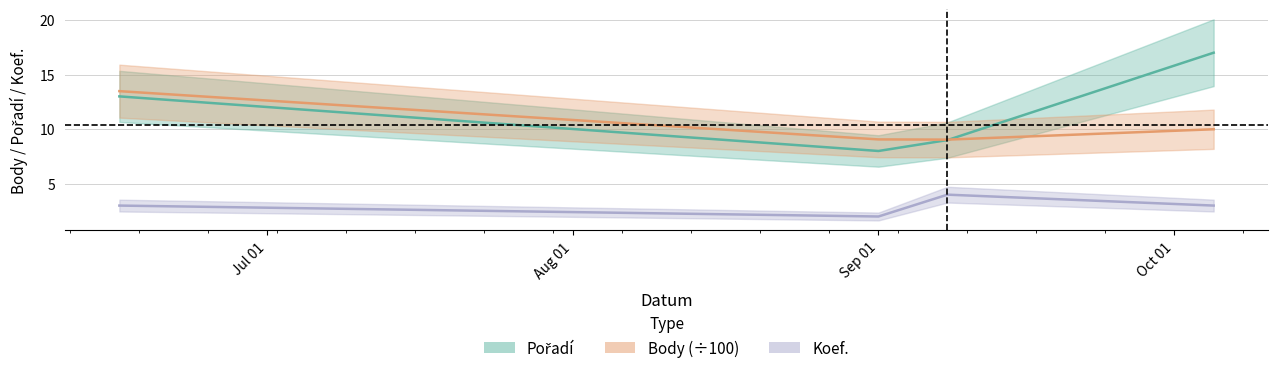

Is it true that Body equals 17.6 at 2007-10-05?

False